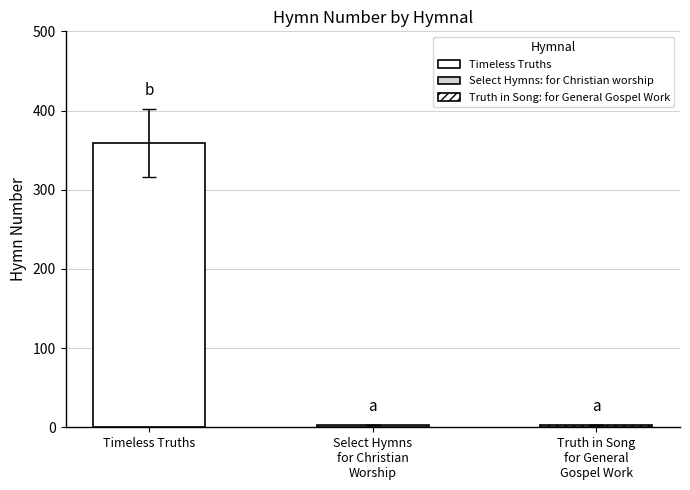

What is the difference between the maximum and second lowest values?

356